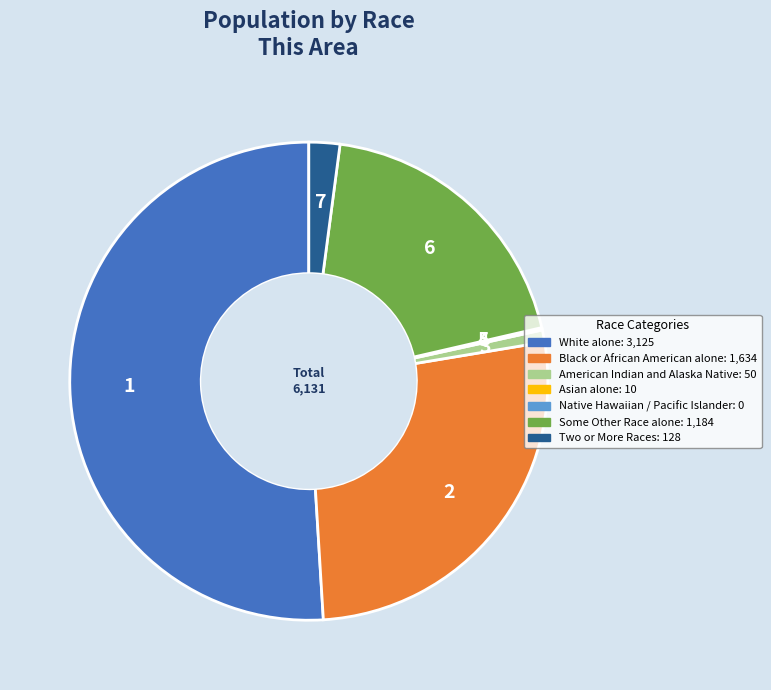

Does any single category account for the majority?

Yes